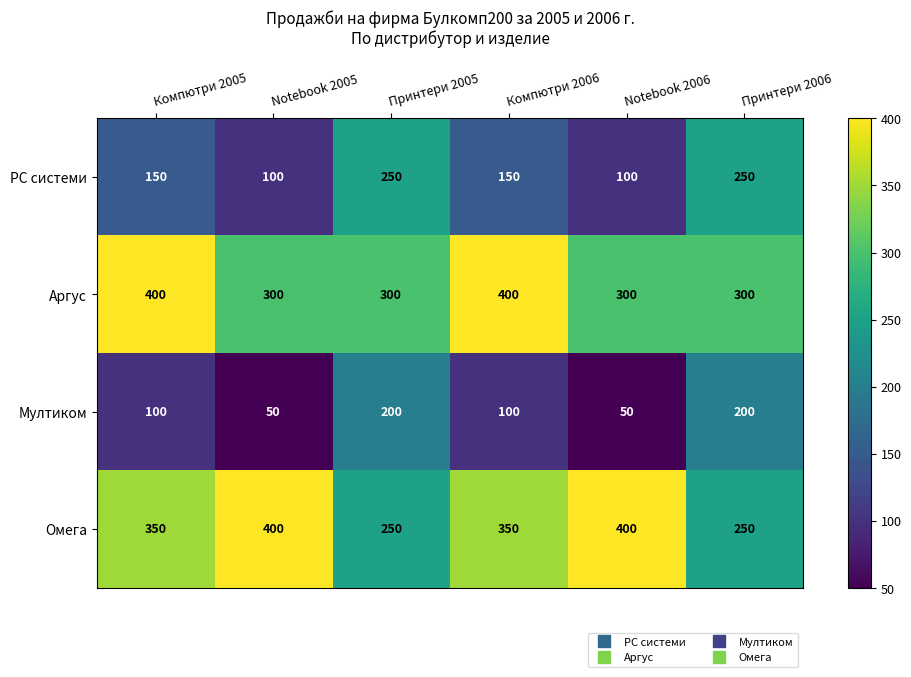

What is the greatest value displayed?

400